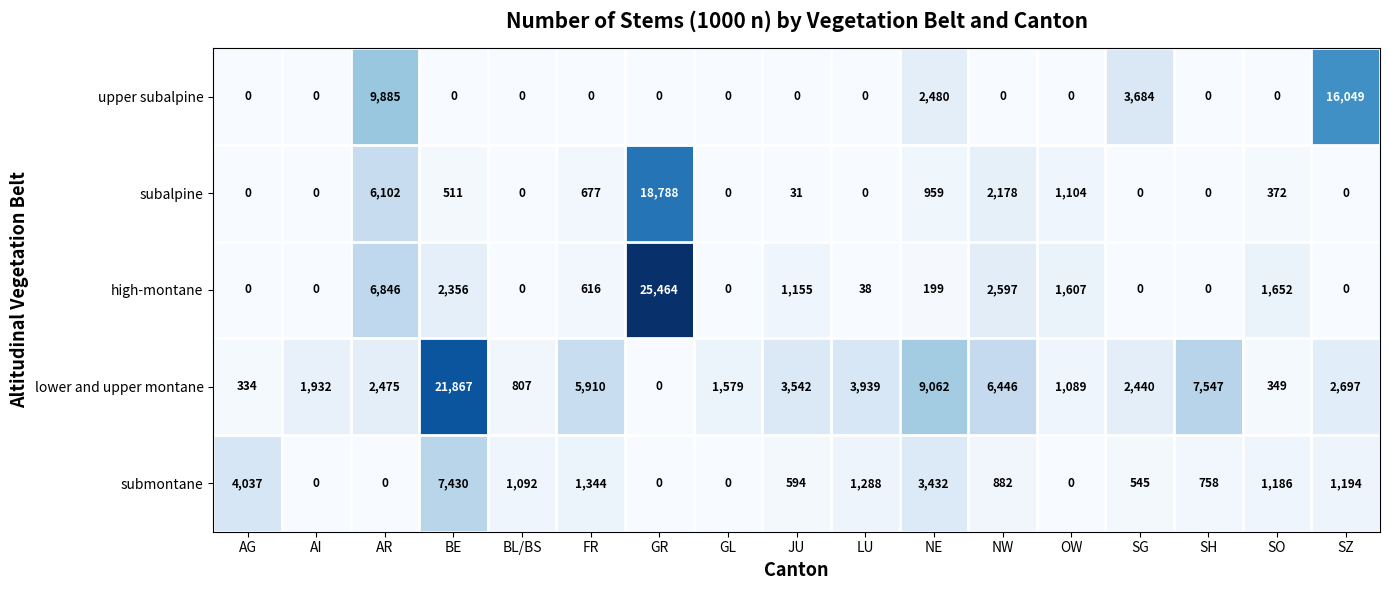

What is the difference between the second highest and second lowest values in the lower and upper montane series?

8728